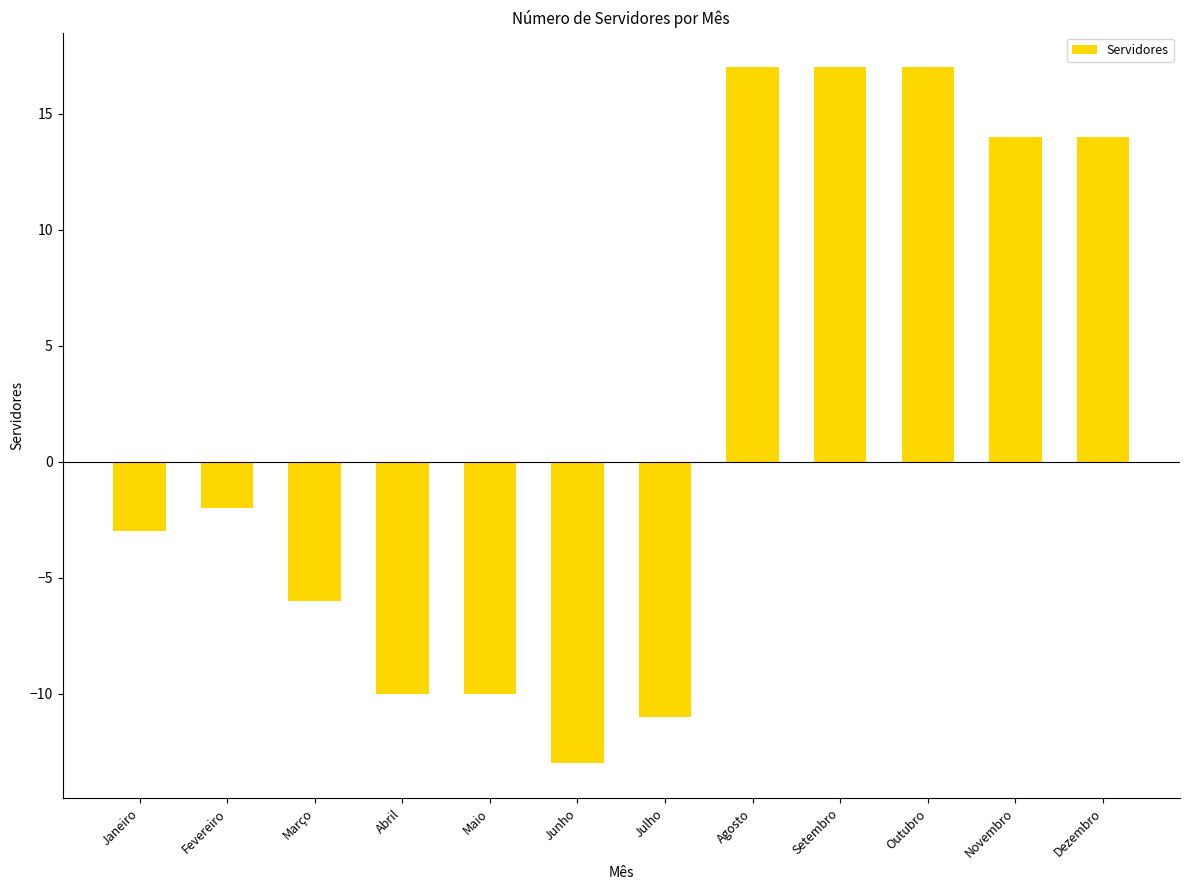

Are the bars horizontal?

No